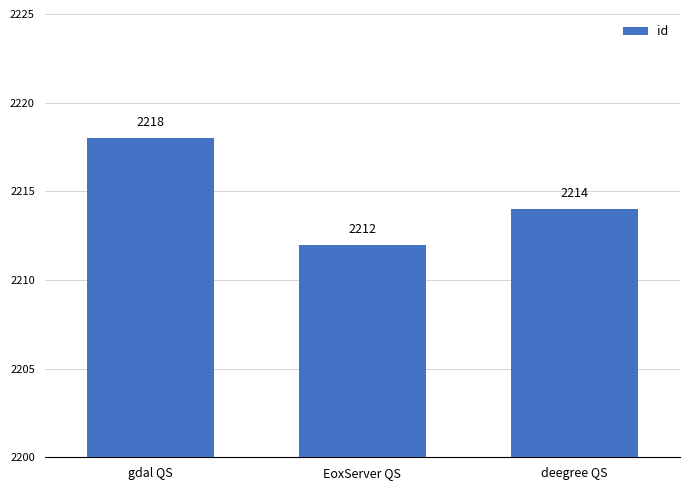

Which label corresponds to the smallest value in the chart?

EoxServer QS